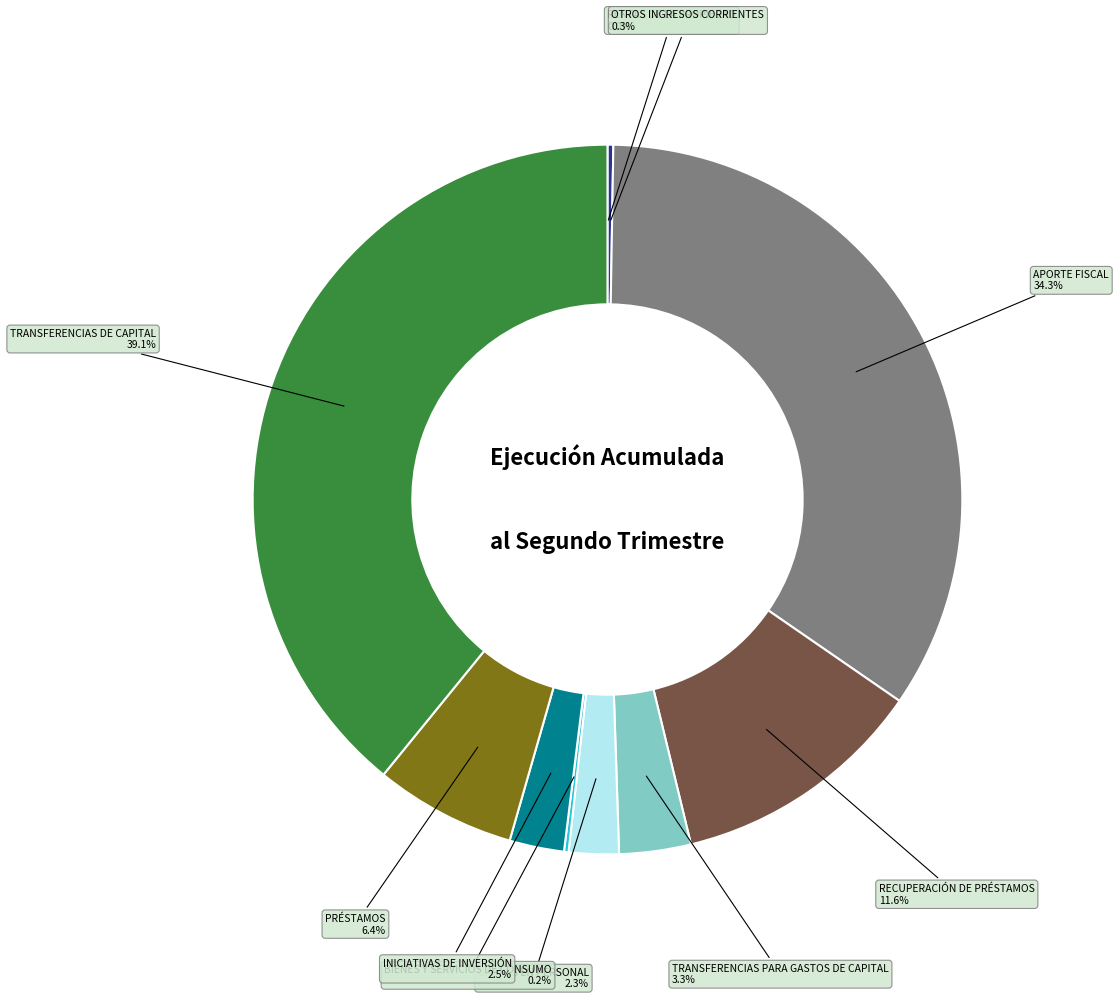

Does any single category account for the majority?

No